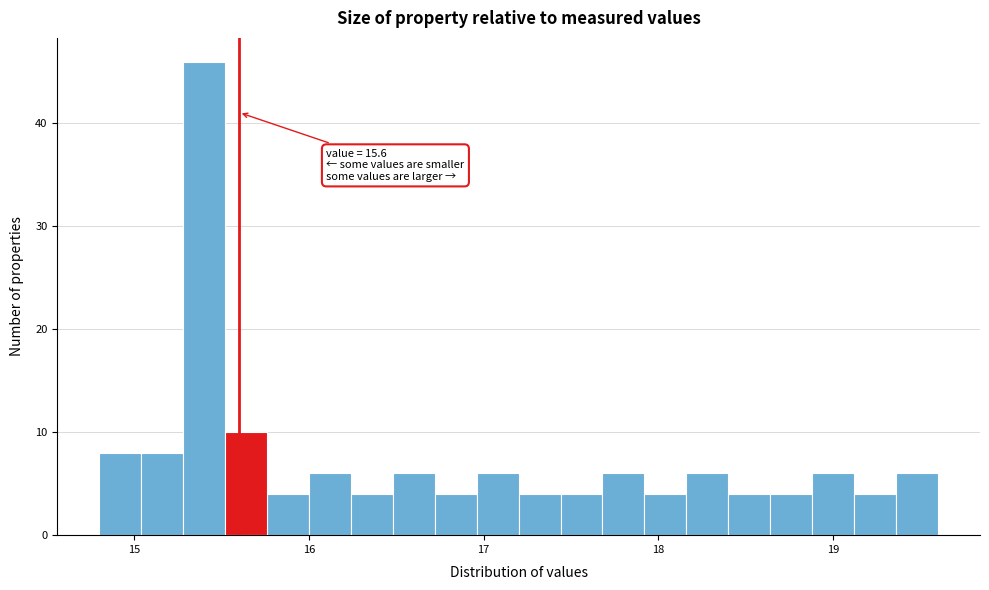

Around what value on the x-axis is the tallest bar? Give the approximate position of its centre, as read against the axis.

15.4